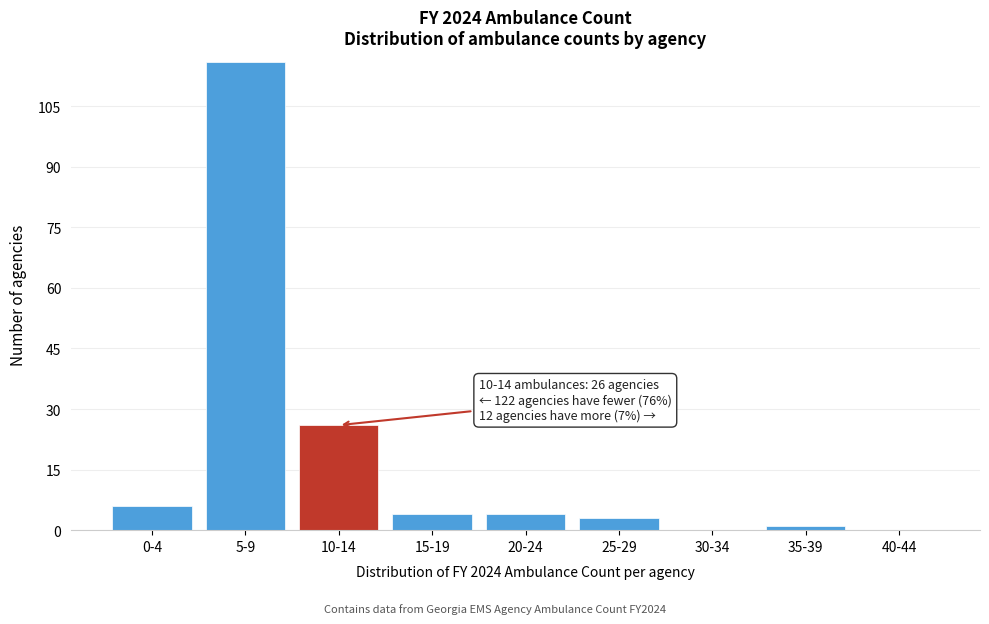

Reading left to right, extract all data points from this chart.

0-4=6	5-9=116	10-14=26	15-19=4	20-24=4	25-29=3	30-34=0	35-39=1	40-44=0